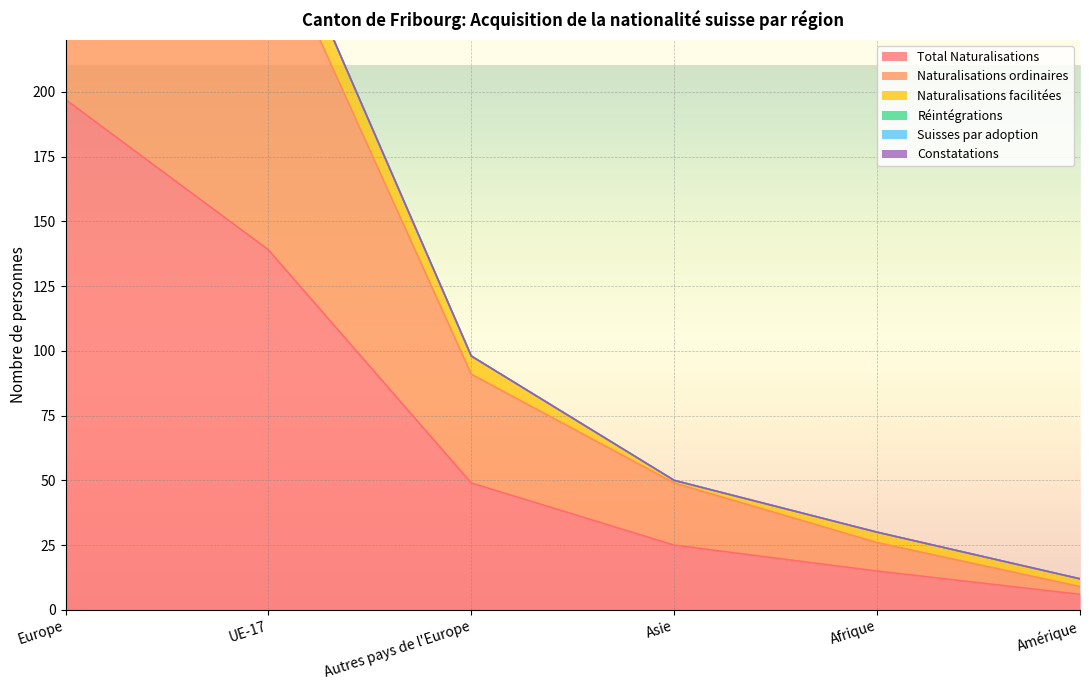

Which label corresponds to the largest value in the chart?

Europe